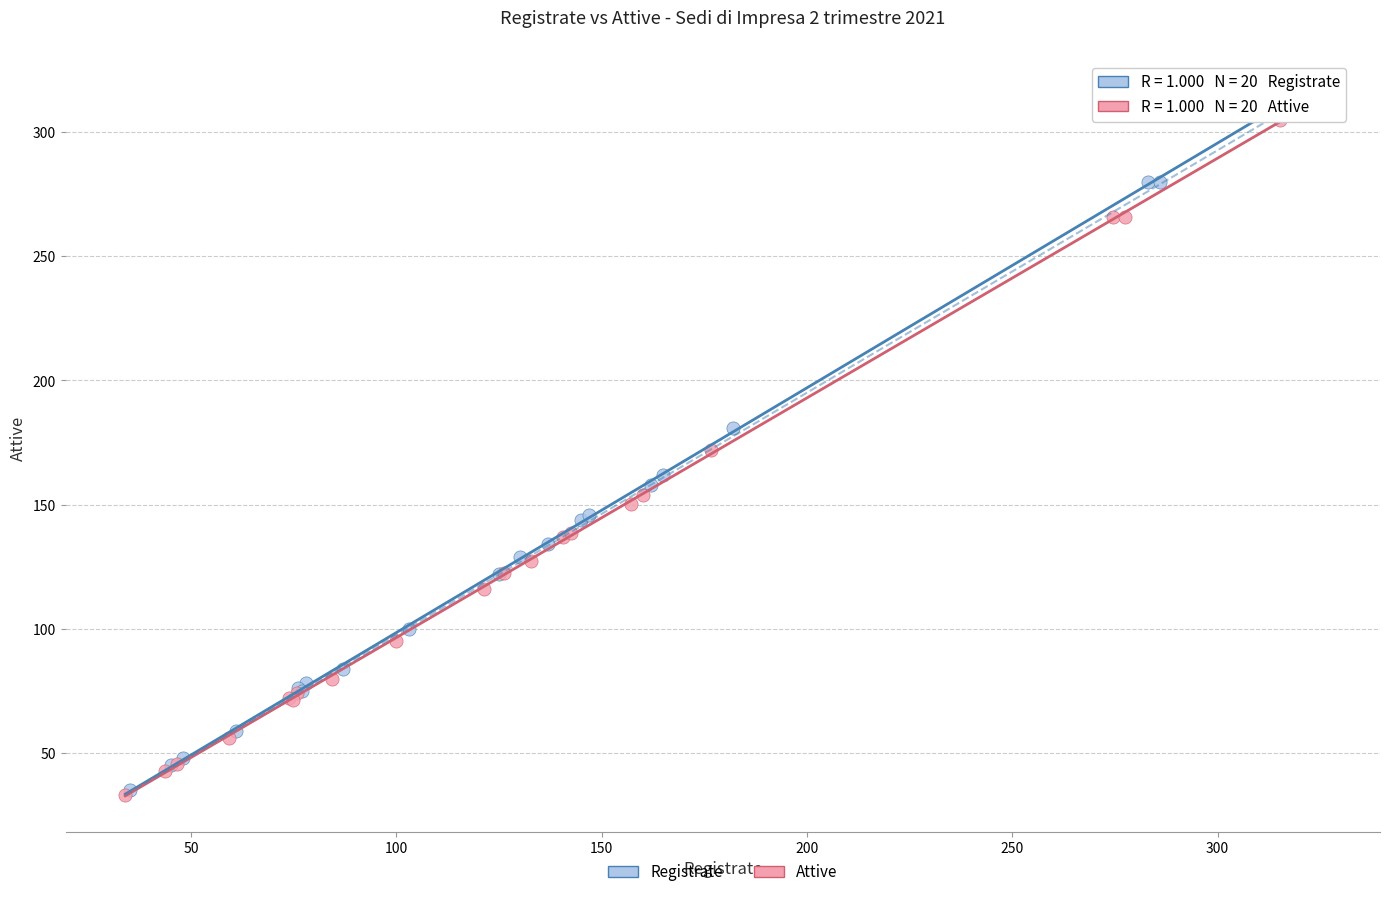

Which series contains the highest Y value?

Registrate